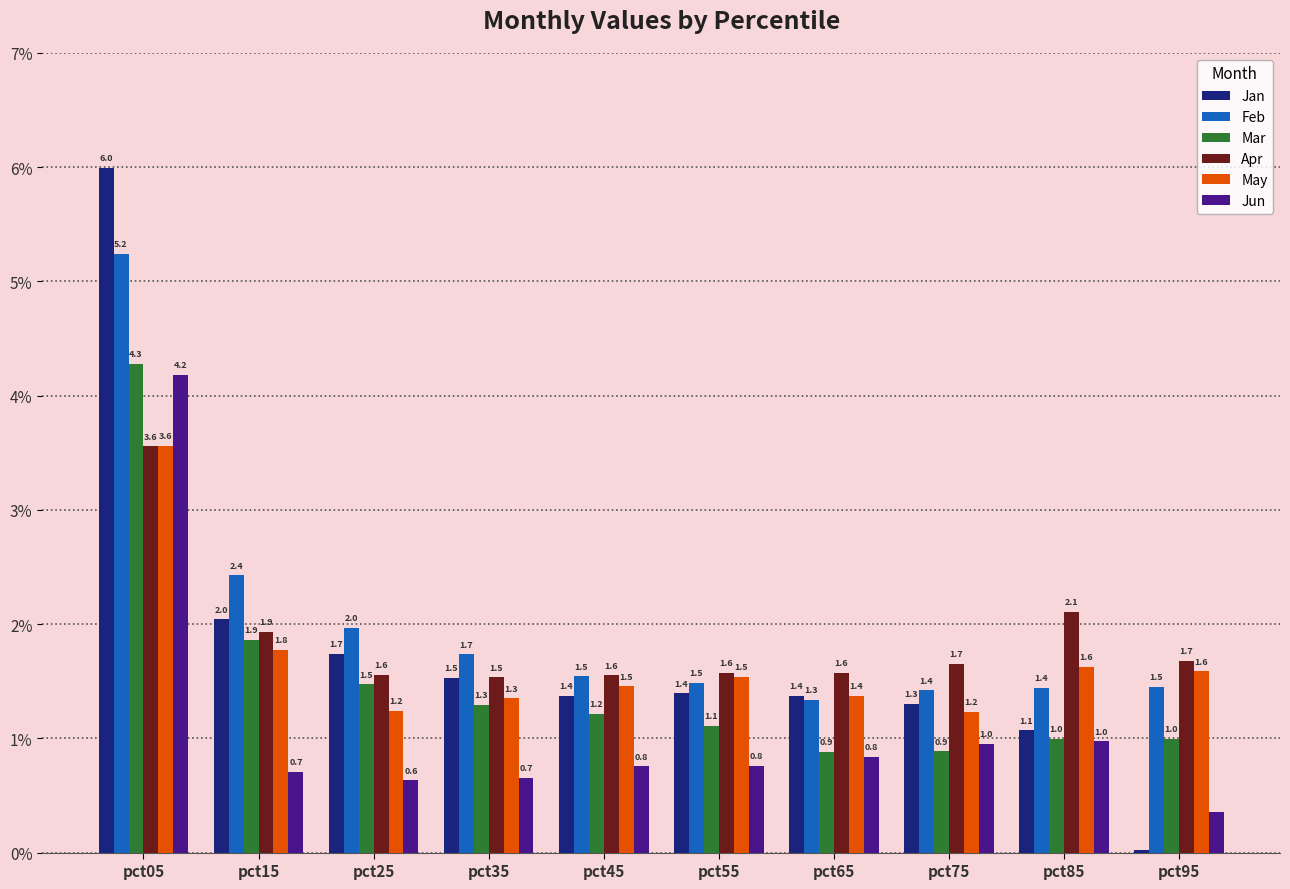

Which series has the largest total across all categories?

Feb